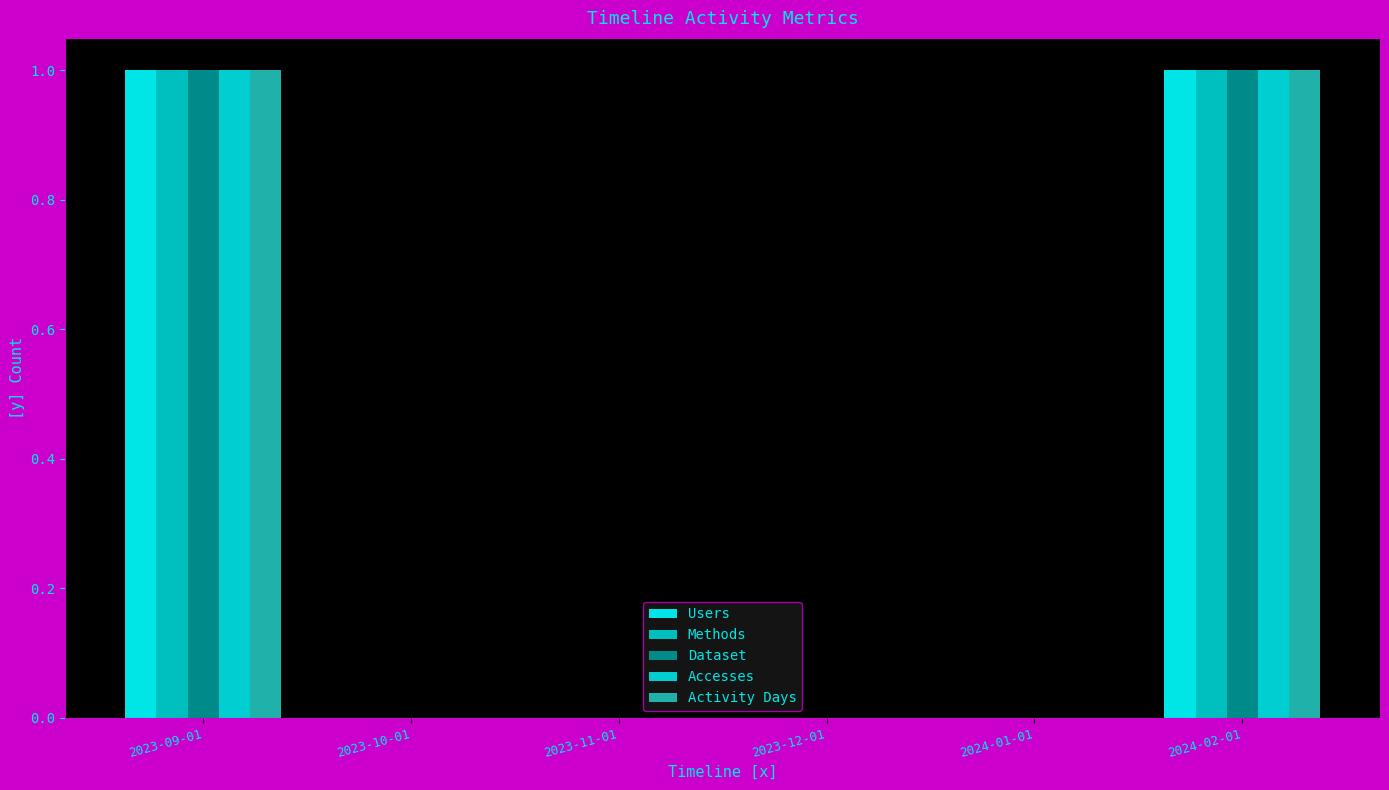

How many groups of bars are there?

6